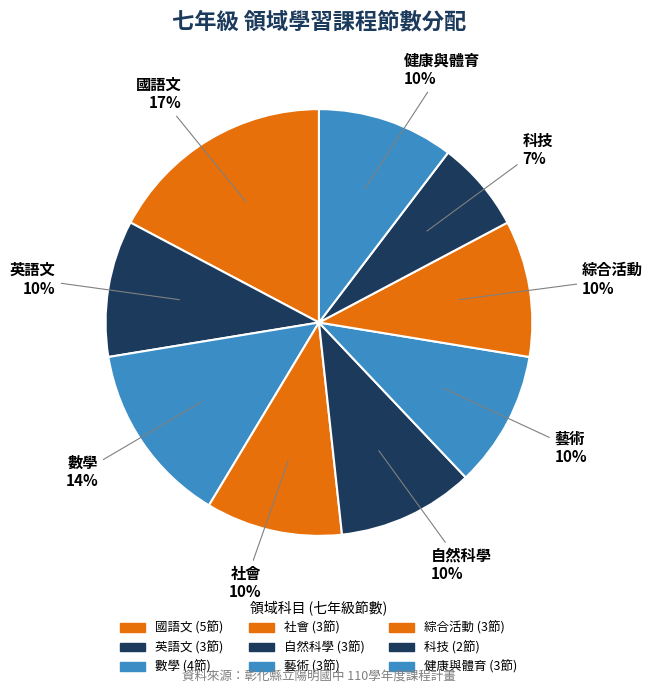

Rank the categories by value from lowest to highest.

科技, 英語文, 社會, 自然科學, 藝術, 綜合活動, 健康與體育, 數學, 國語文